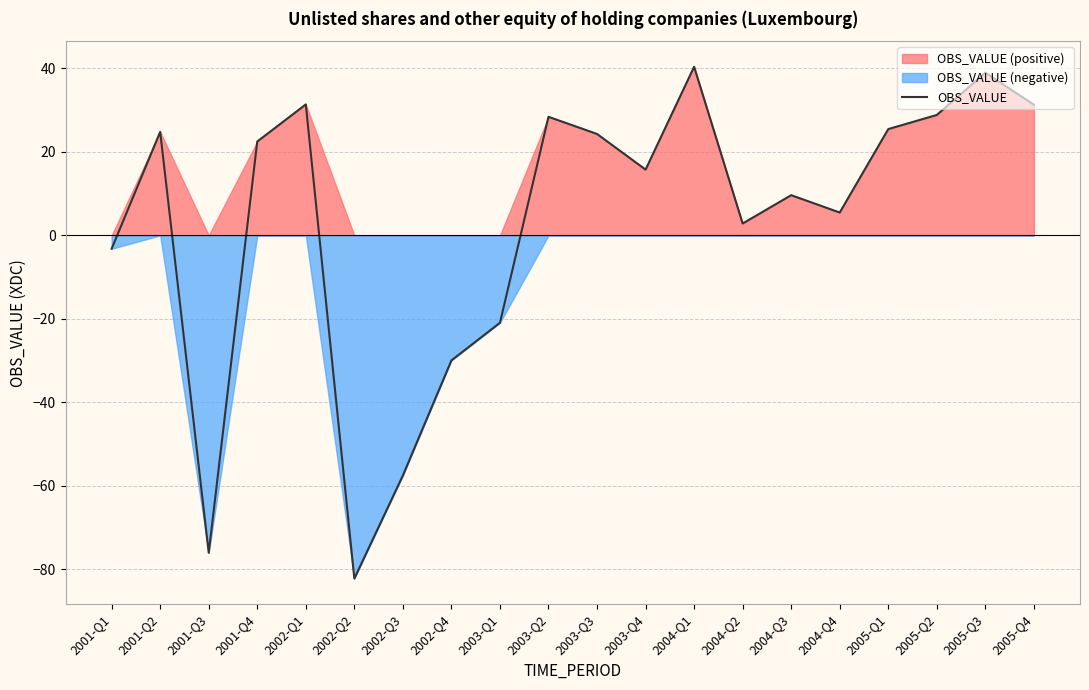

Where is the first local maximum?

2001-Q2